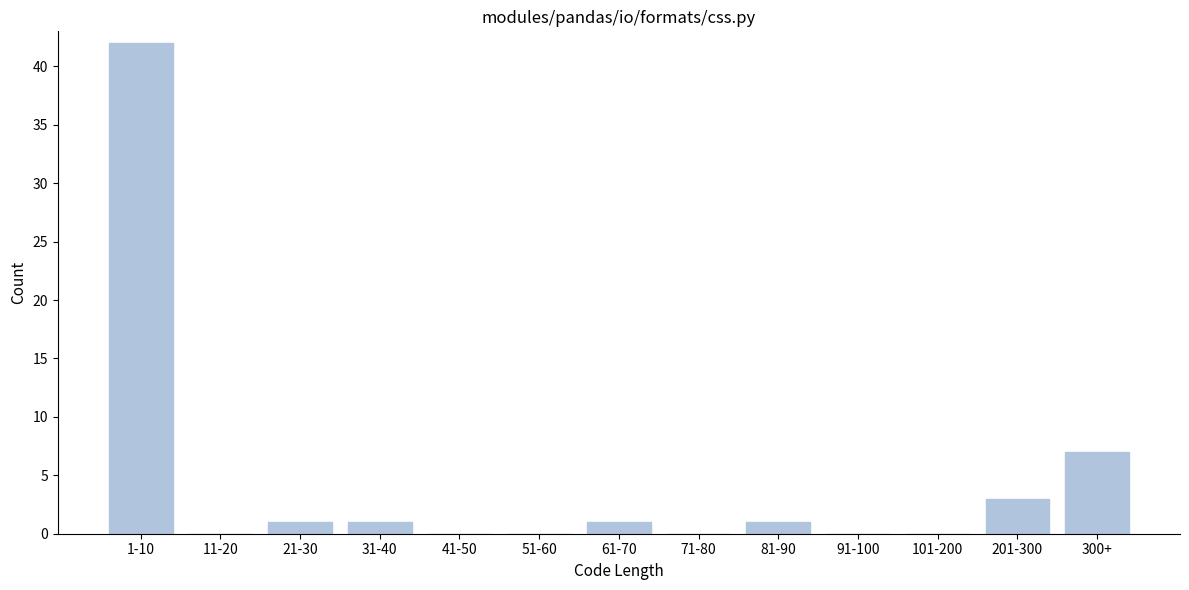

Reading left to right, what are all the values shown in this chart?

1-10=42	11-20=0	21-30=1	31-40=1	41-50=0	51-60=0	61-70=1	71-80=0	81-90=1	91-100=0	101-200=0	201-300=3	300+=7